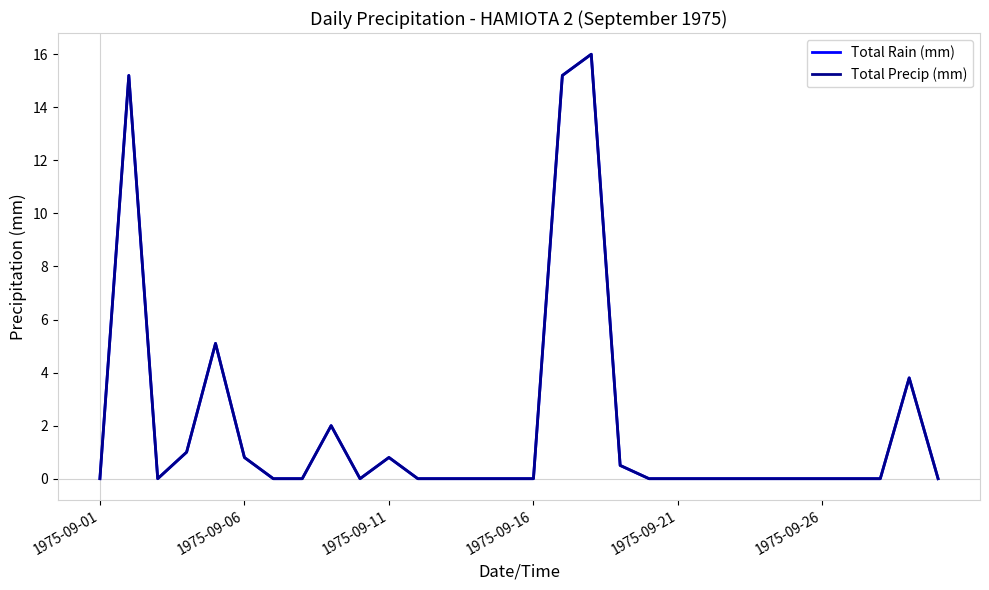

What is the difference between the second highest and second lowest values in the Total Precip (mm) series?

15.2